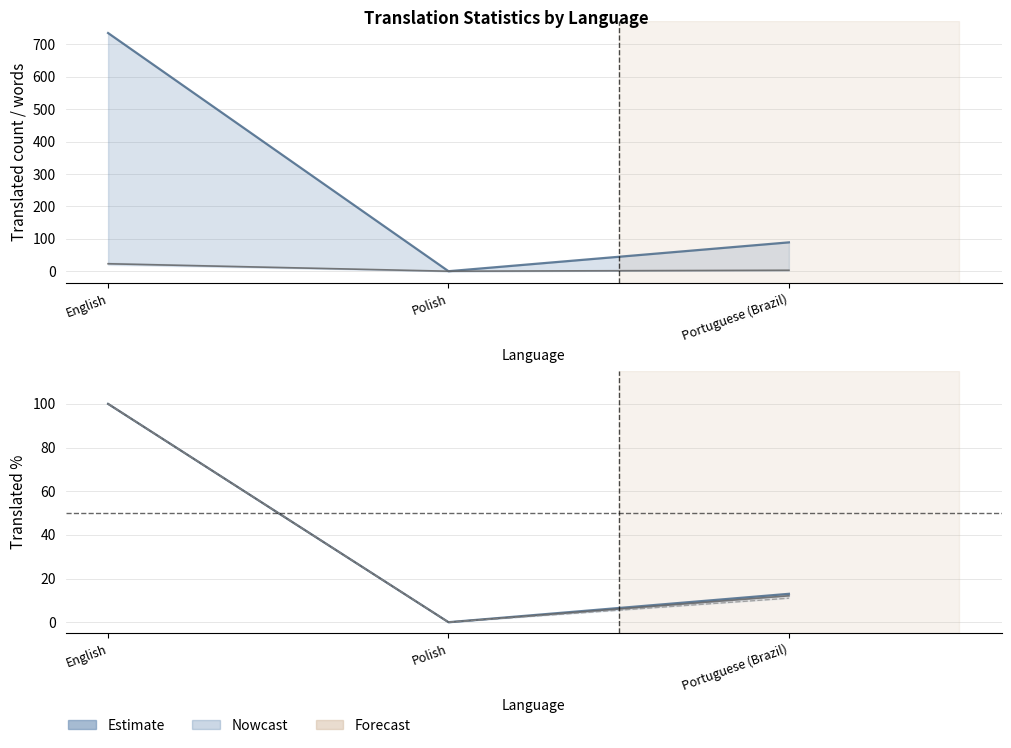

Reading right to left, what are all the values shown in this chart?

translated_words: 89.0	0.0	735.0
translated_percent: 13.0	0.0	100.0
translated_words_percent: 12.1	0.0	100.0
translated_chars_percent: 11.0	0.0	100.0